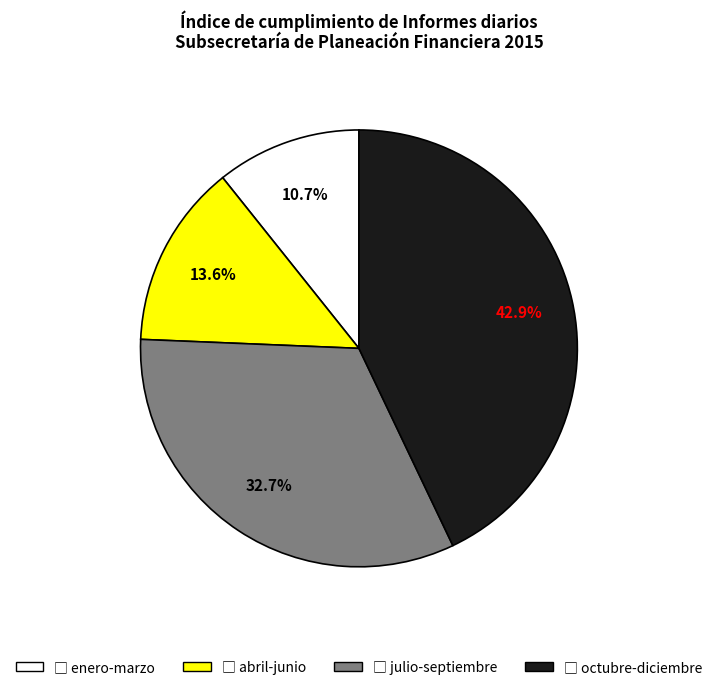

Does any single category account for the majority?

No